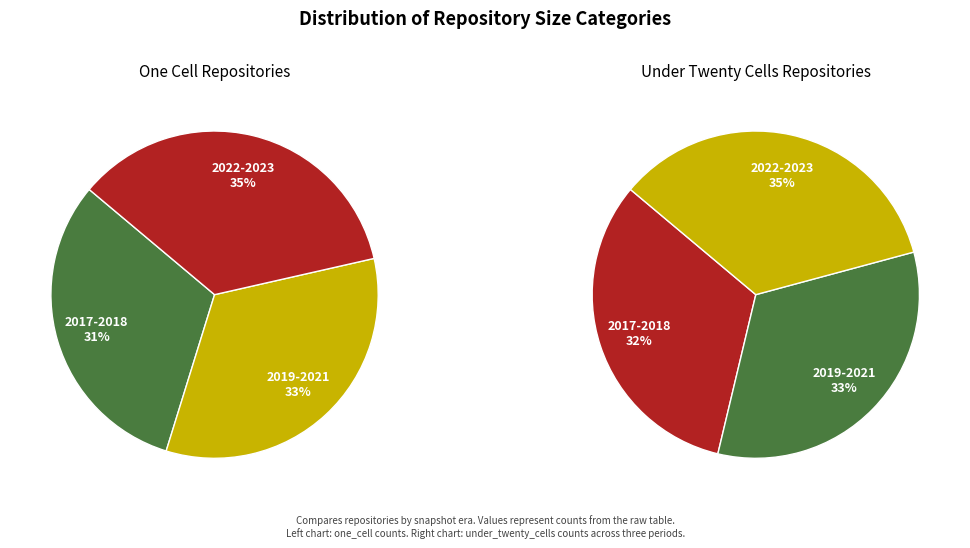

How many segments does this pie chart have?

3